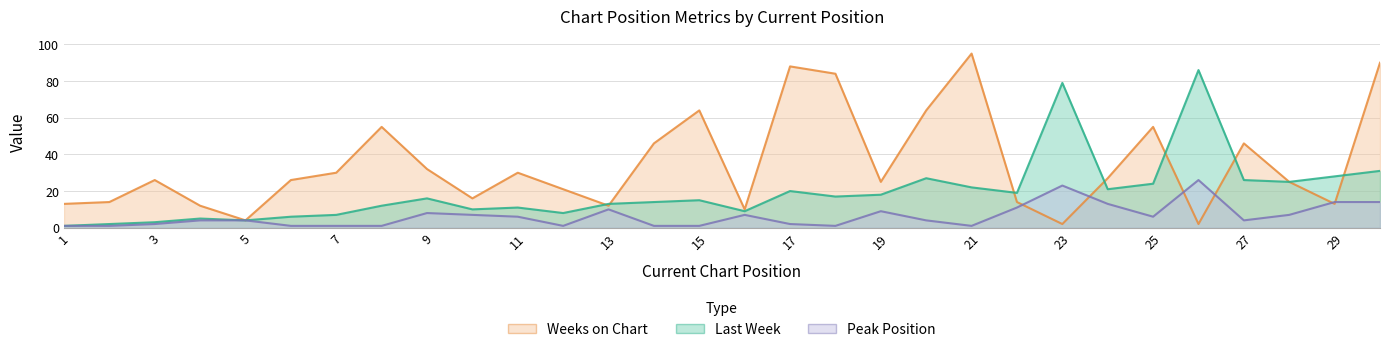

At which label is Peak Position closest to 13?

24